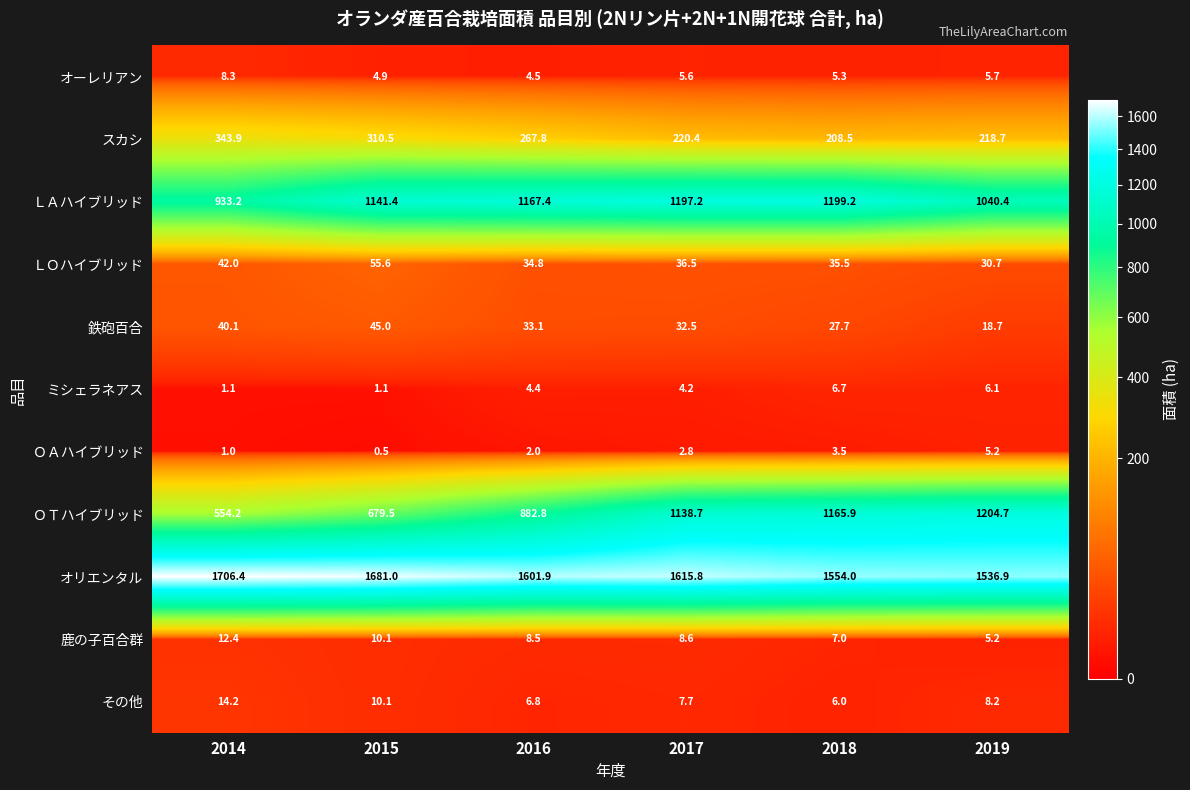

What is the average value of the ミシェラネアス series?

3.9